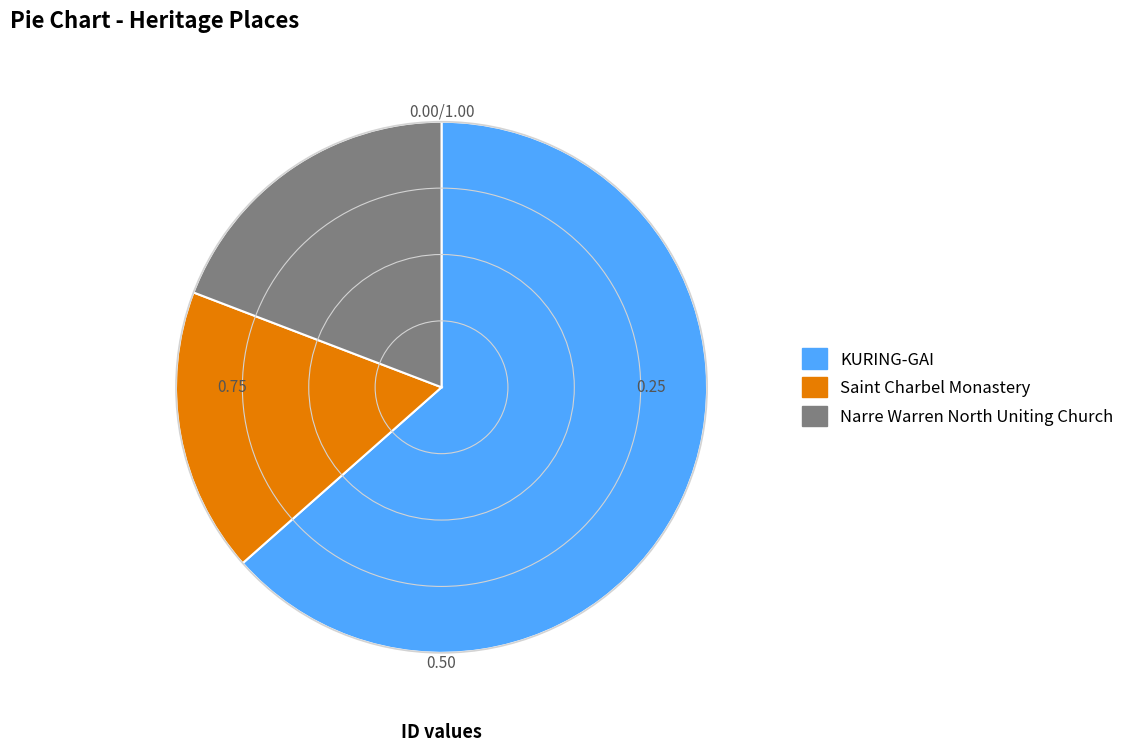

Is the sum of KURING-GAI and Saint Charbel Monastery greater than half?

Yes